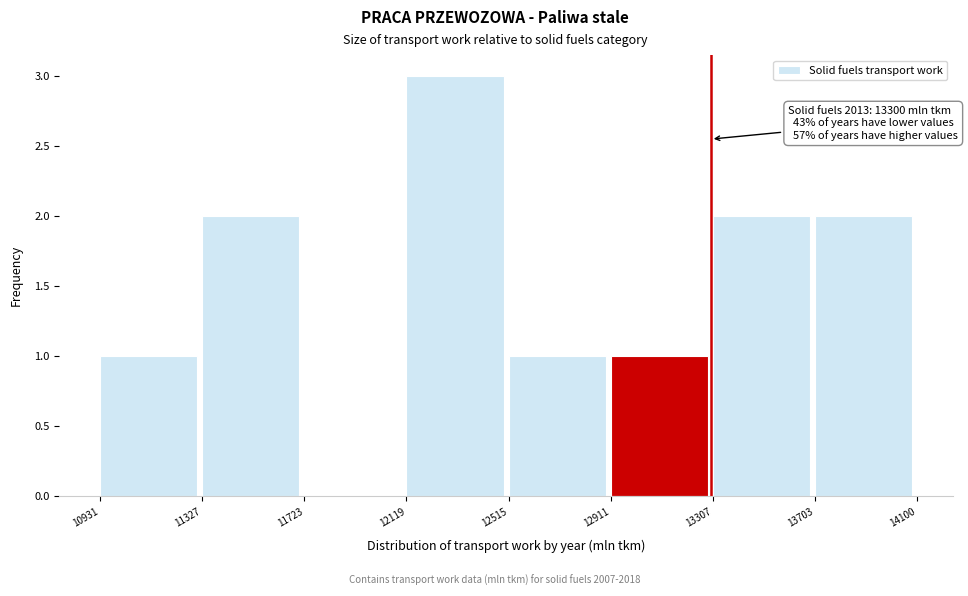

Which range on the x-axis has the tallest bar?

12119 to 12515